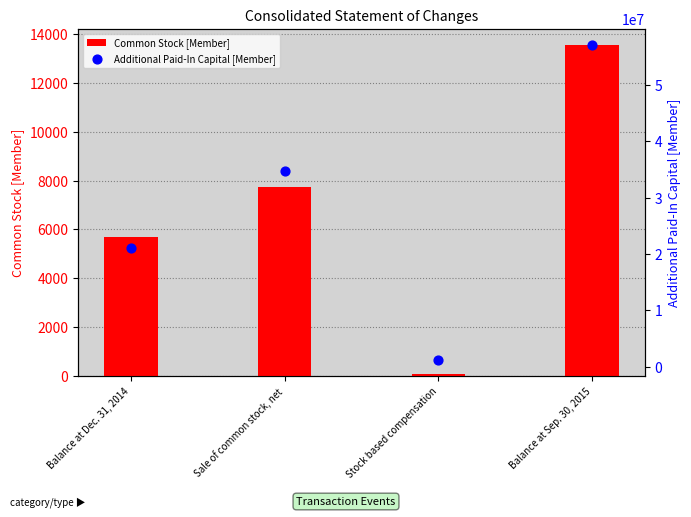

At how many categories does at least one series exceed 32777234?

2